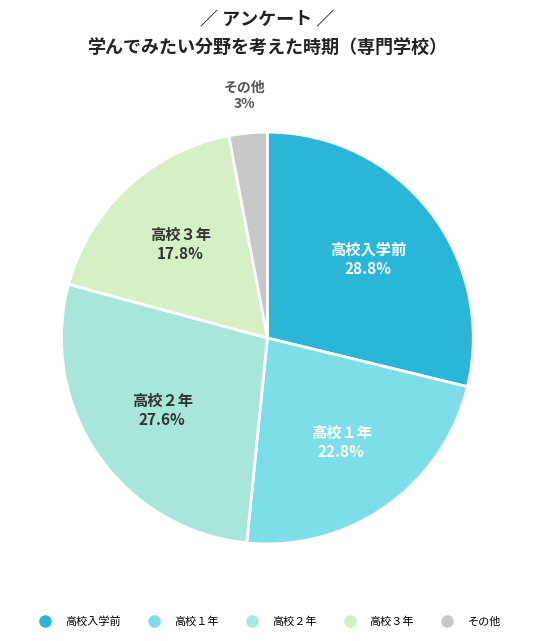

Is there any slice that represents more than half of the pie?

No